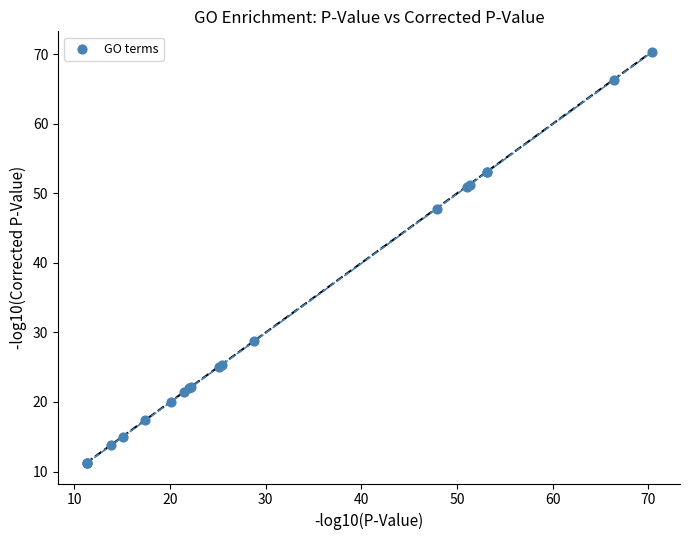

What Y value in the scatter plot is closest to 40?

47.8